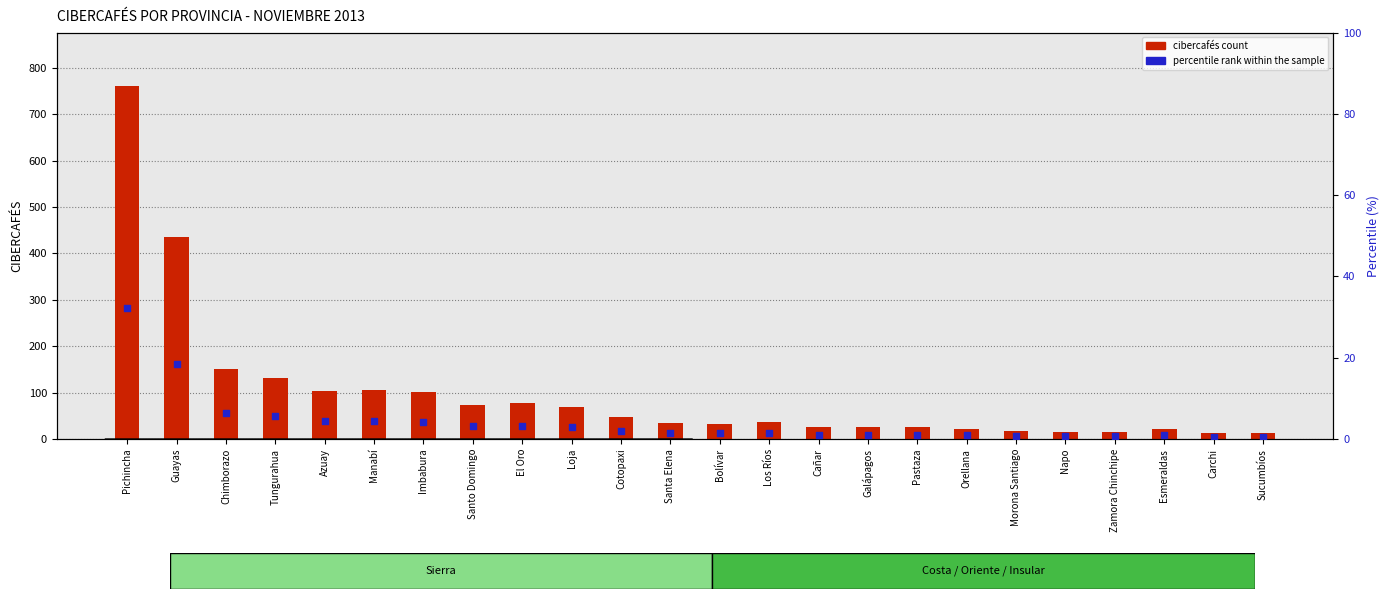

Which series contains the highest Y value?

cibercafés count